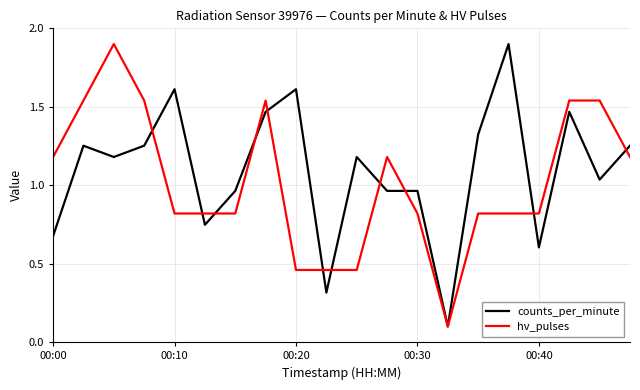

Count the number of categories in the chart.

20